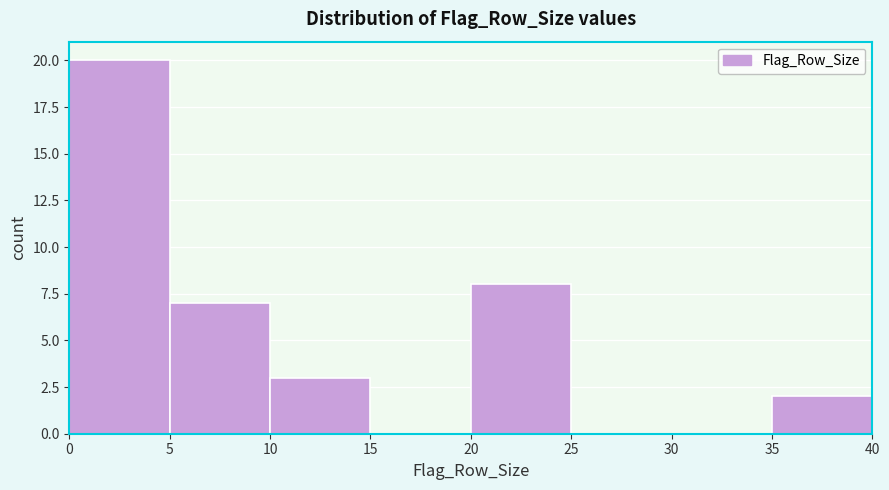

How tall is the bar that spans 10 to 15 on the x-axis? The values are not printed on the chart, so give them approximately, as read against the axis.

3